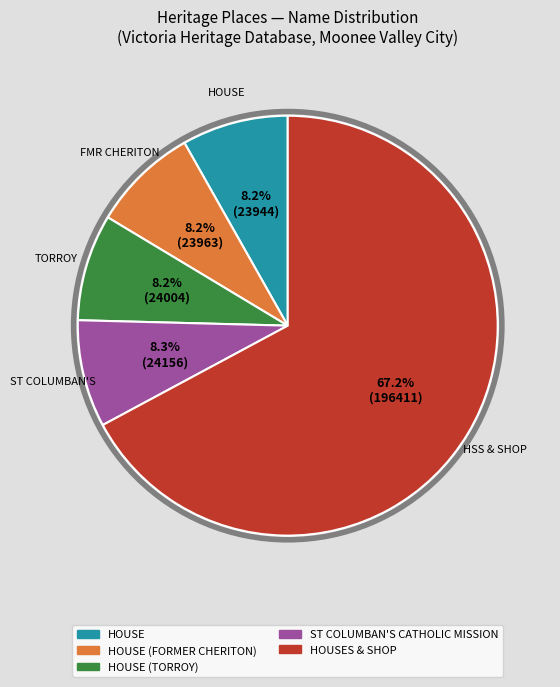

How many segments does this pie chart have?

5